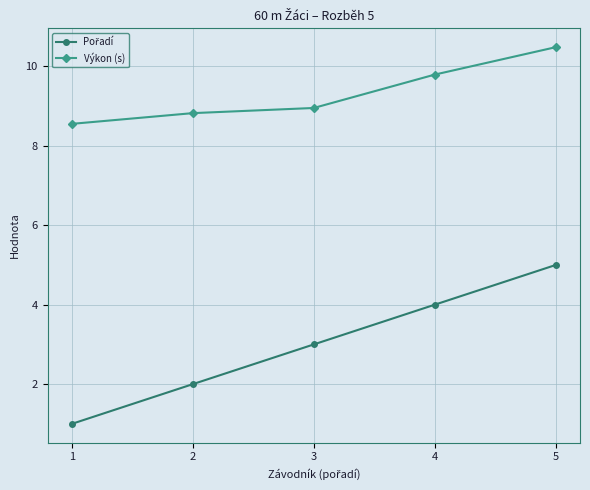

What is the total value across all series at 4?

13.8